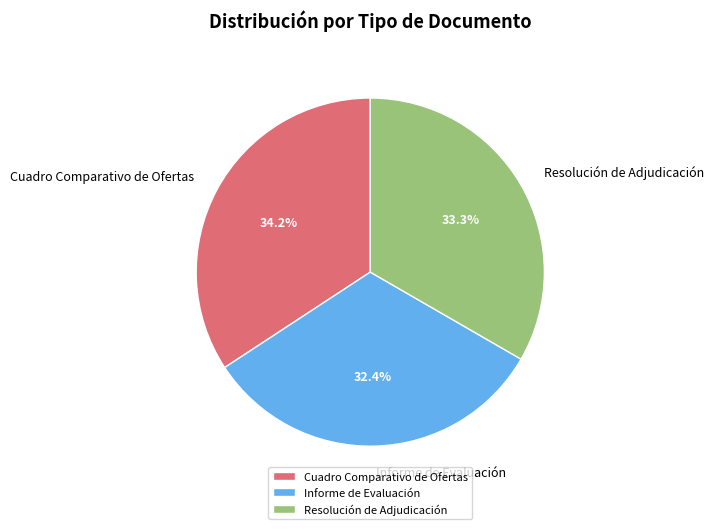

Does any single category account for the majority?

No